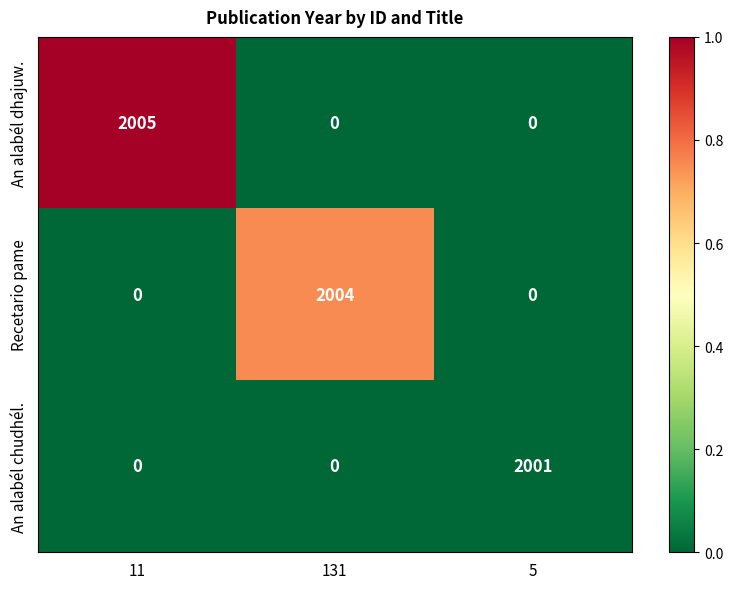

How many series are shown in this chart?

3